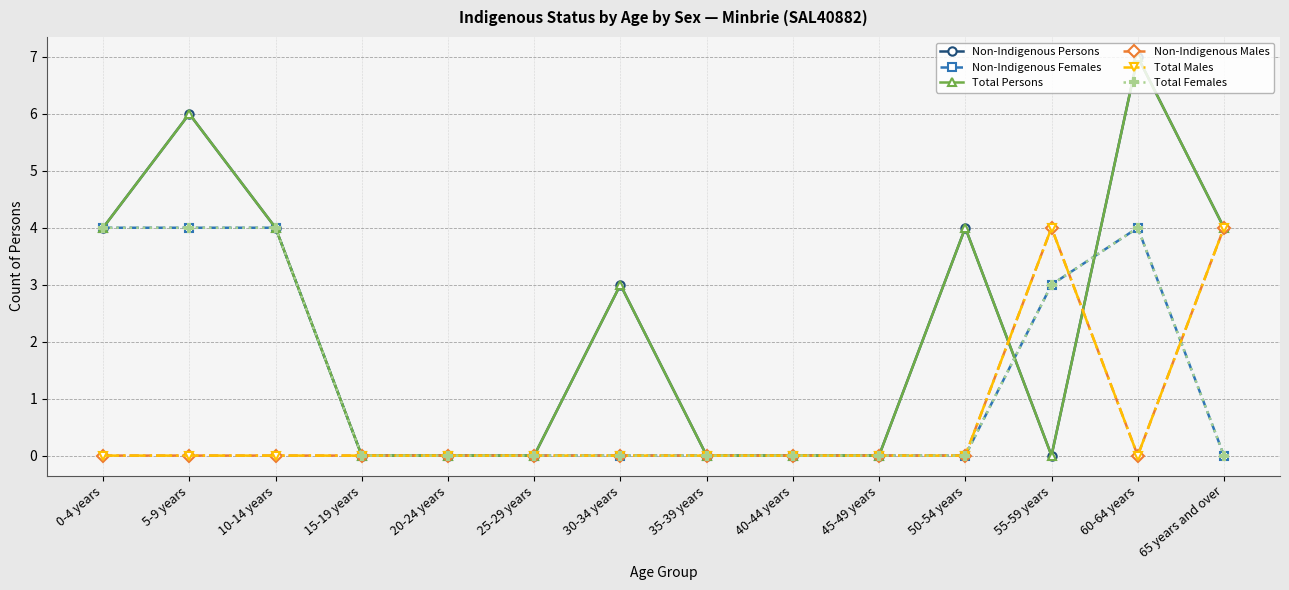

Does the chart have visible grid lines?

Yes